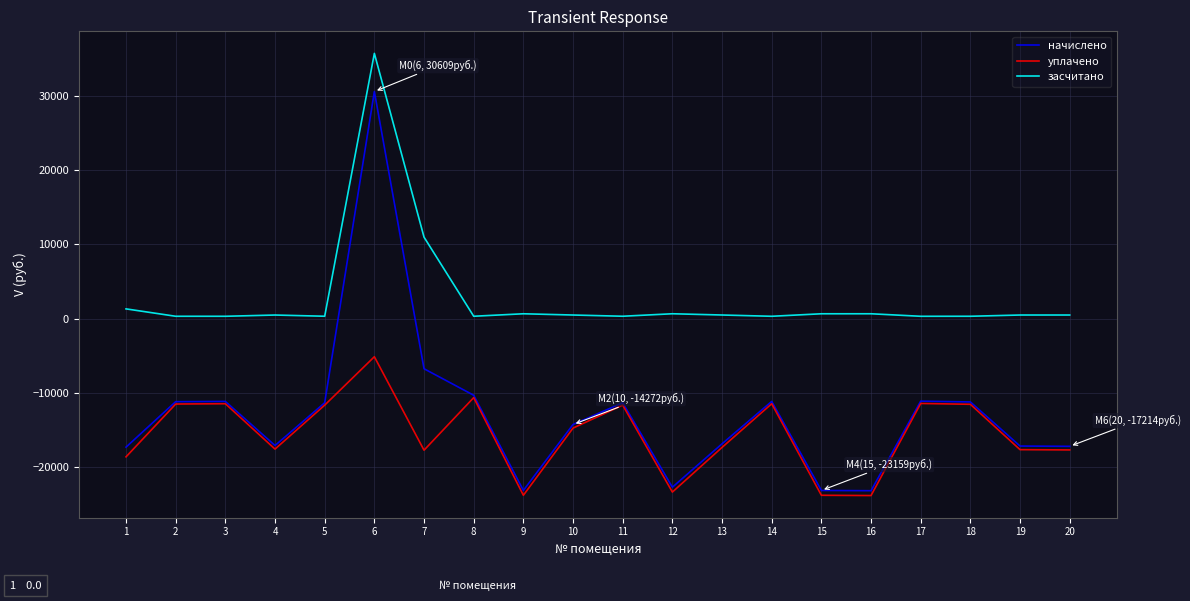

Which series changed the most between 11 and 20?

уплачено